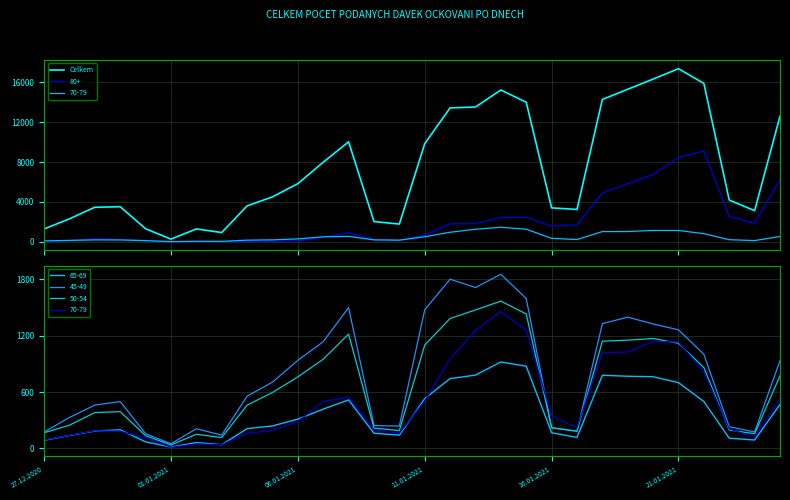

How many values are below 4505?

15